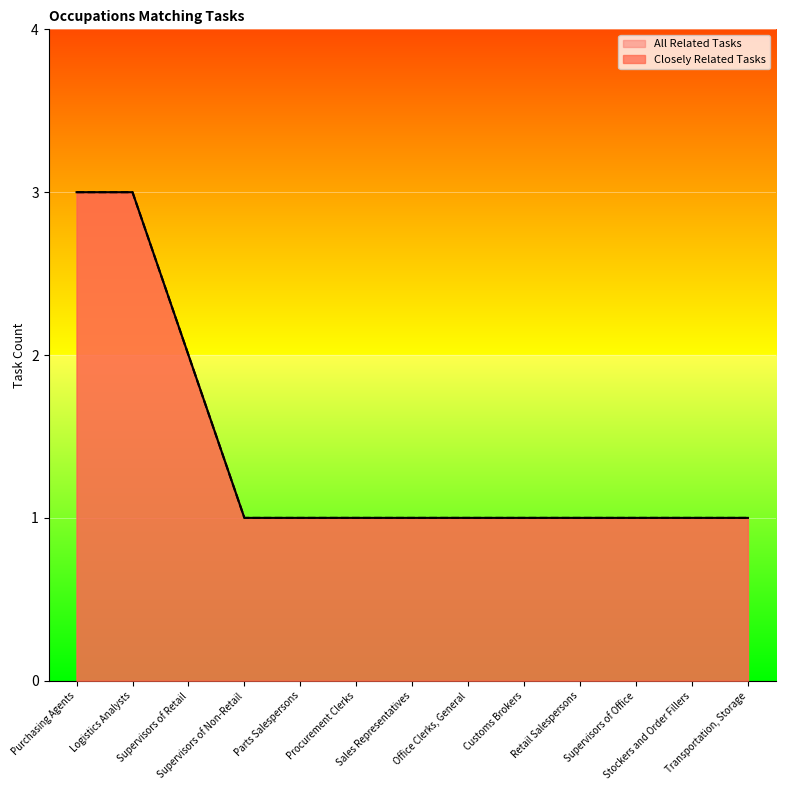

The All Related Tasks series shows 4 at Purchasing Agents. True or false?

False